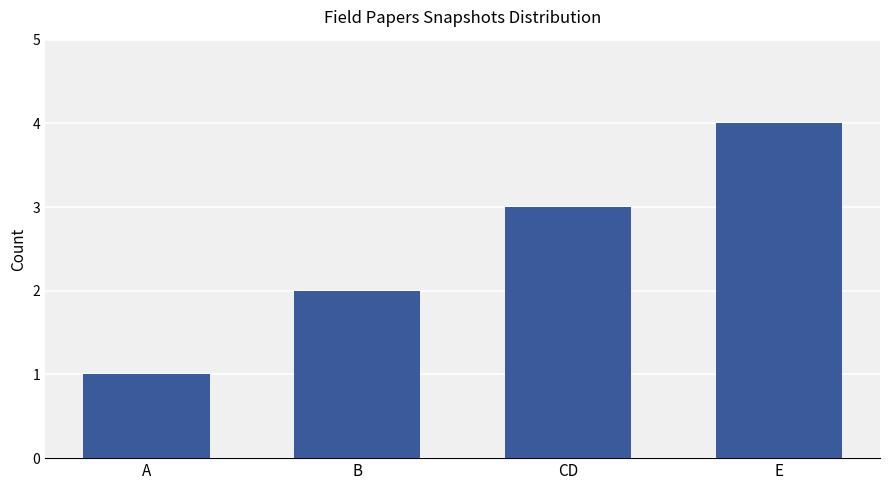

Reading left to right, extract all data points from this chart.

1	2	3	4